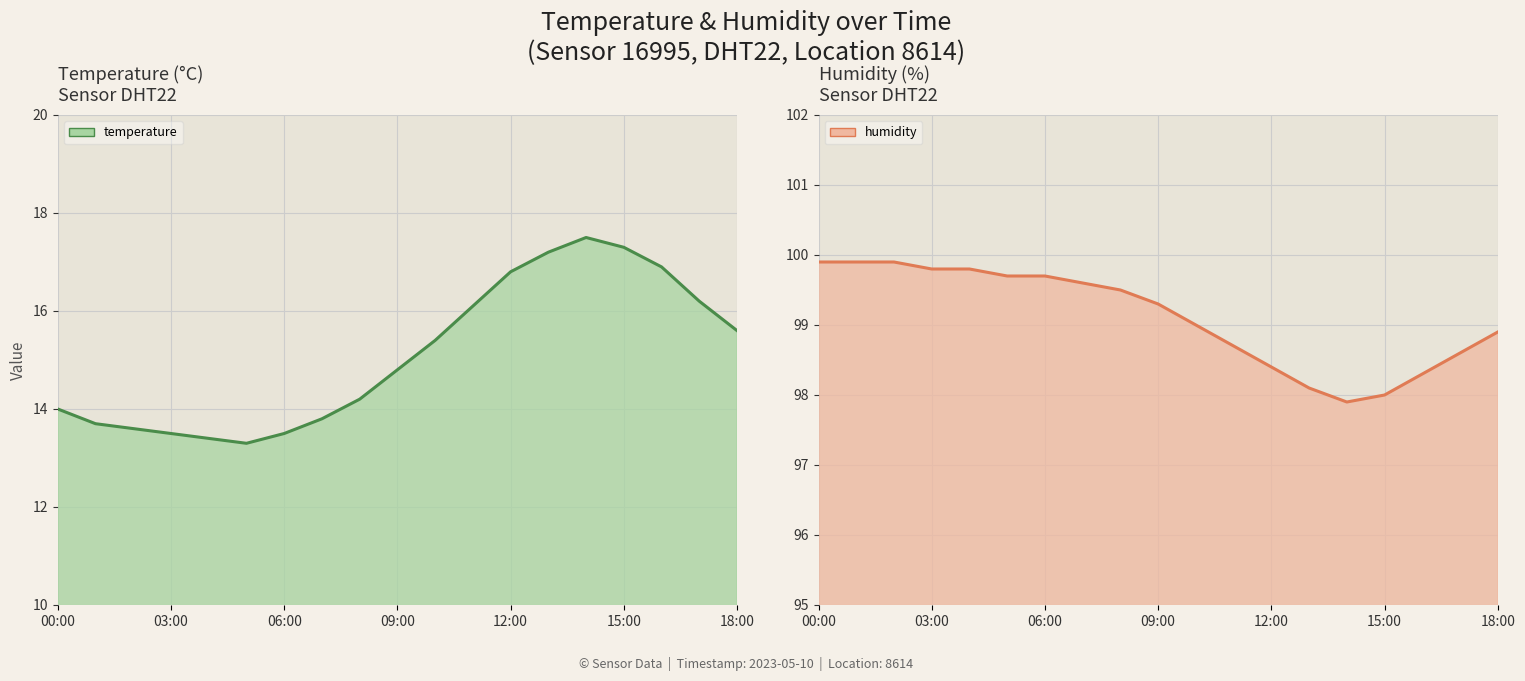

Reading left to right, transcribe all the data shown in this chart.

temperature line: 14.0	13.7	13.6	13.5	13.4	13.3	13.5	13.8	14.2	14.8	15.4	16.1	16.8	17.2	17.5	17.3	16.9	16.2	15.6
humidity line: 99.9	99.9	99.9	99.8	99.8	99.7	99.7	99.6	99.5	99.3	99.0	98.7	98.4	98.1	97.9	98.0	98.3	98.6	98.9